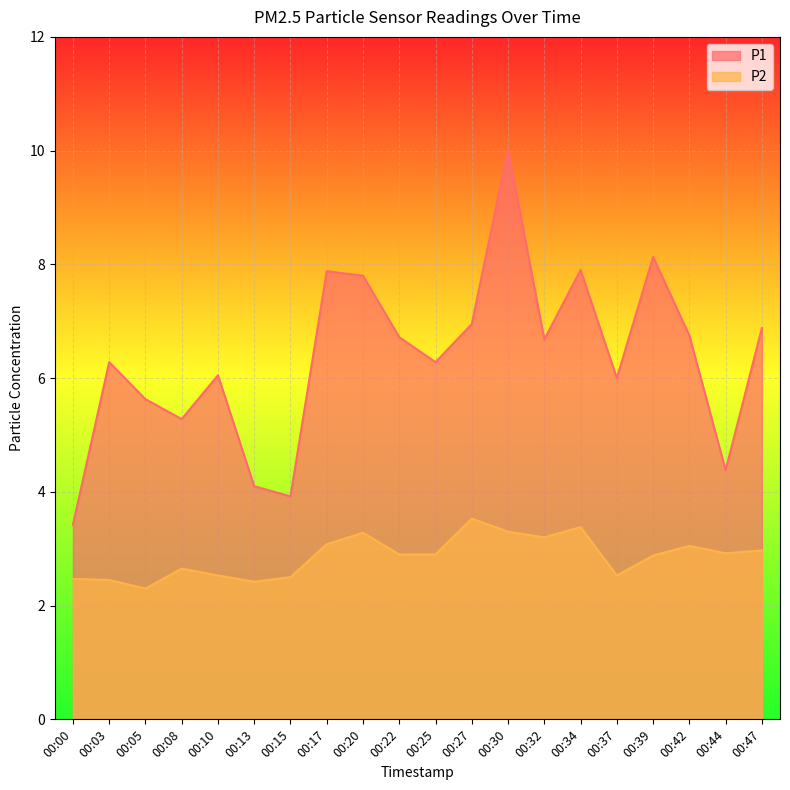

Is it true that P1 equals 7.9 at 00:34?

True